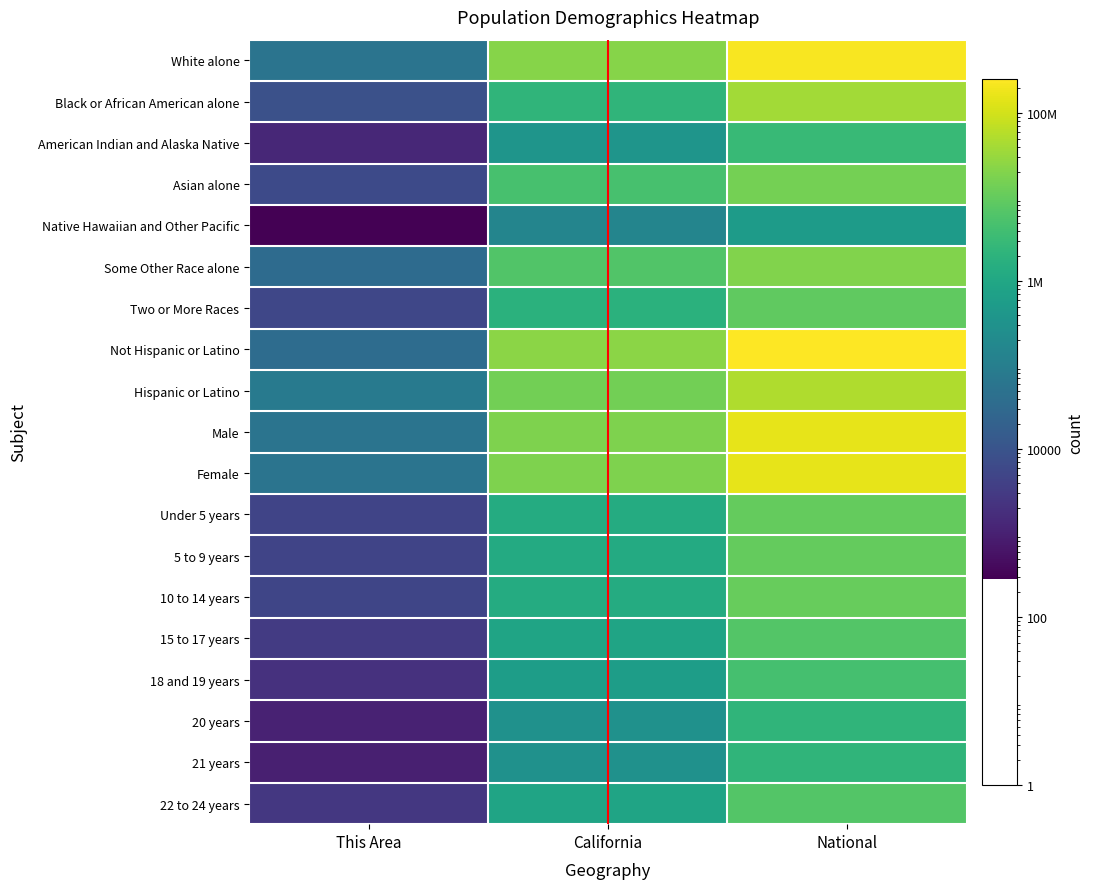

Rank the series by their maximum value, from lowest to highest.

Native Hawaiian and Other Pacific, 21 years, 20 years, American Indian and Alaska Native, 18 and 19 years, 22 to 24 years, 15 to 17 years, Two or More Races, Under 5 years, 5 to 9 years, 10 to 14 years, Asian alone, Some Other Race alone, Black or African American alone, Hispanic or Latino, Male, Female, White alone, Not Hispanic or Latino